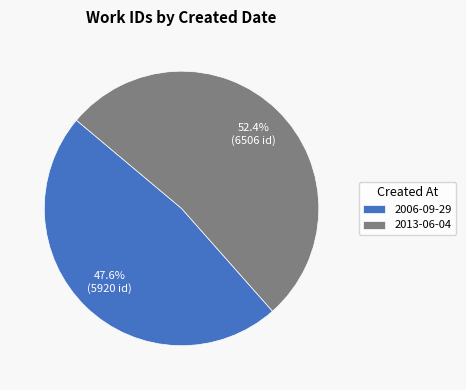

Rank the categories by value from lowest to highest.

2006-09-29, 2013-06-04